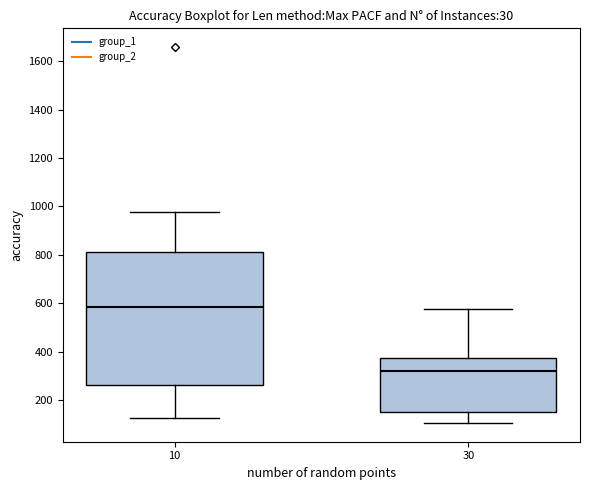

Which box has the highest median line?

10